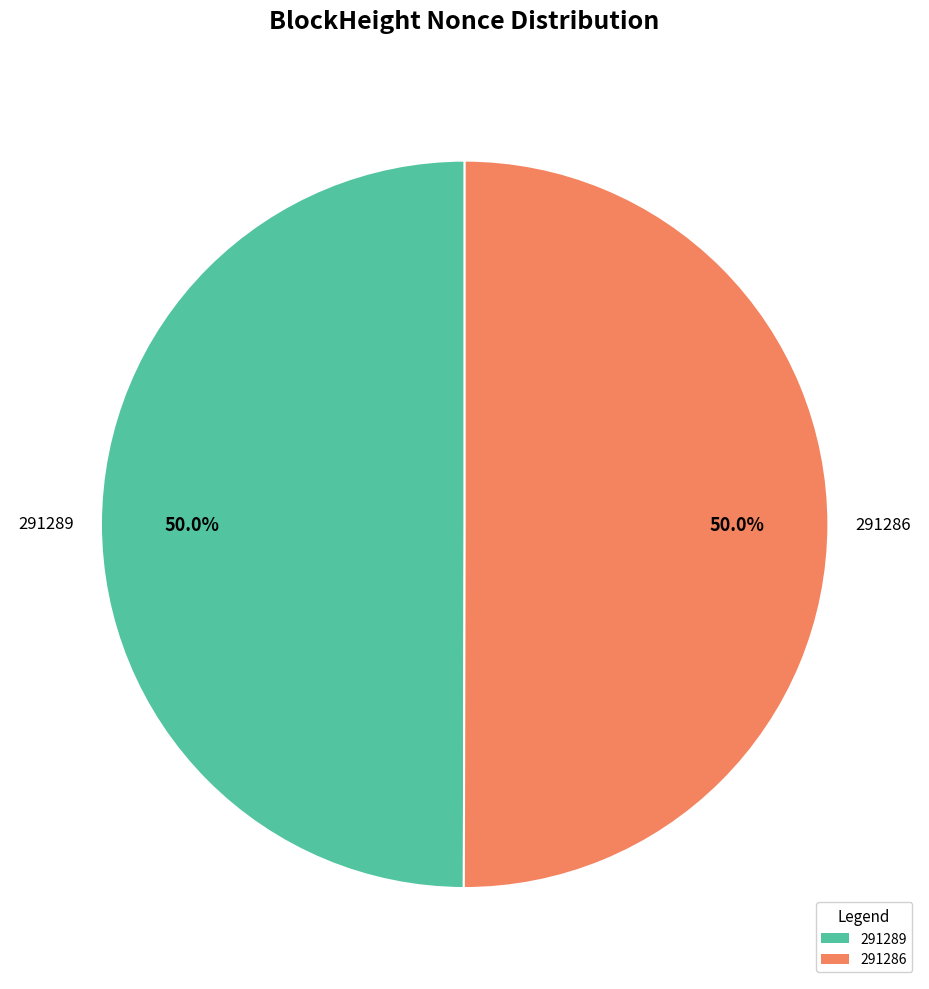

Is it true that 291286 is 99% of the pie?

False